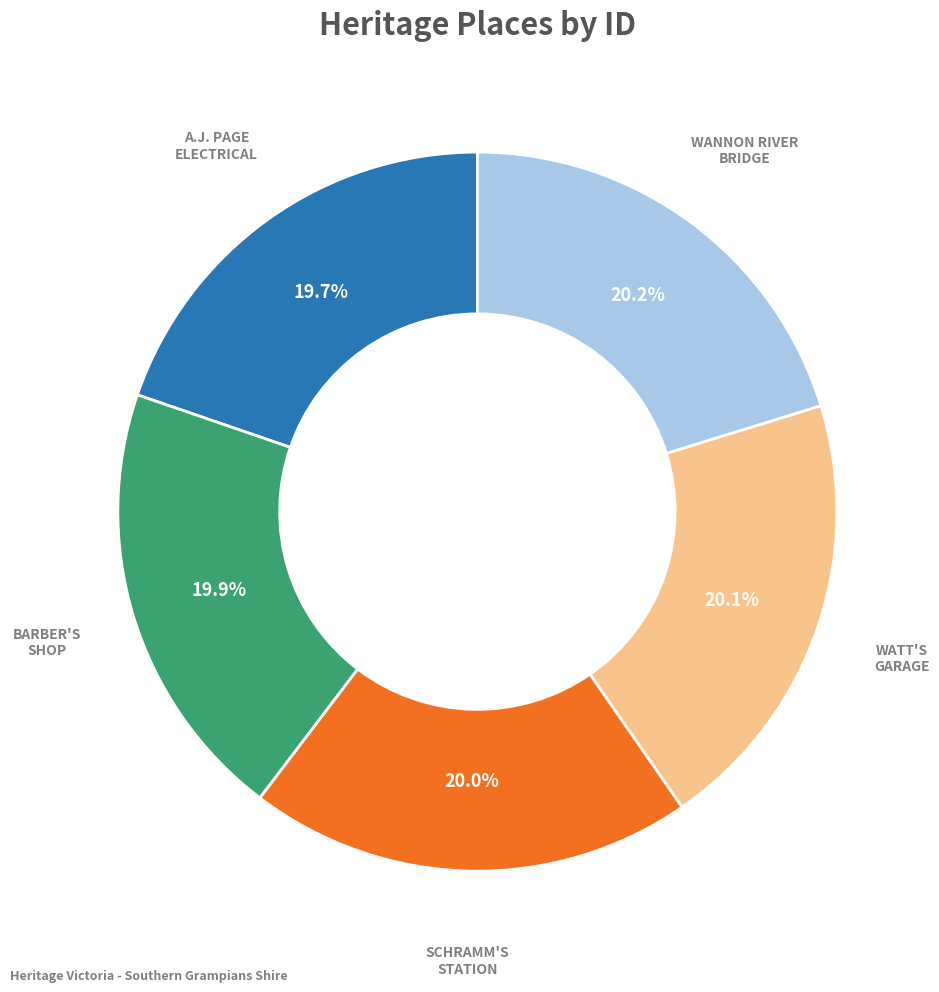

Is there a majority slice in this chart?

No